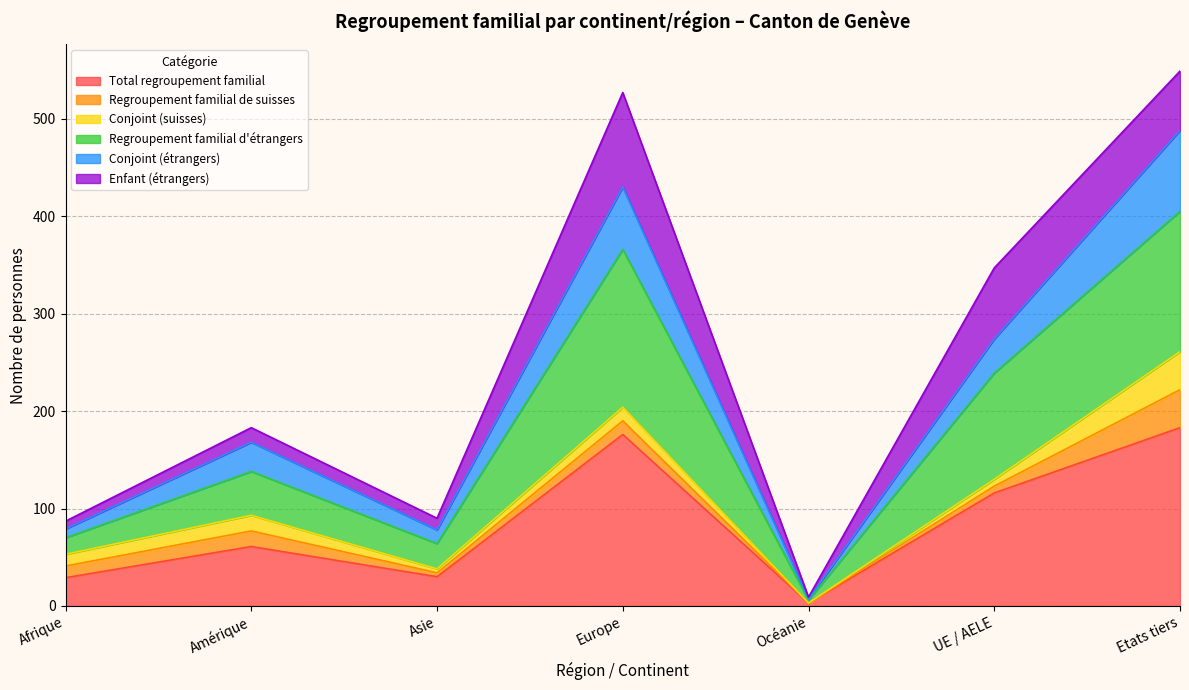

True or false: Total regroupement familial and Regroupement familial d'étrangers cross at least once.

False